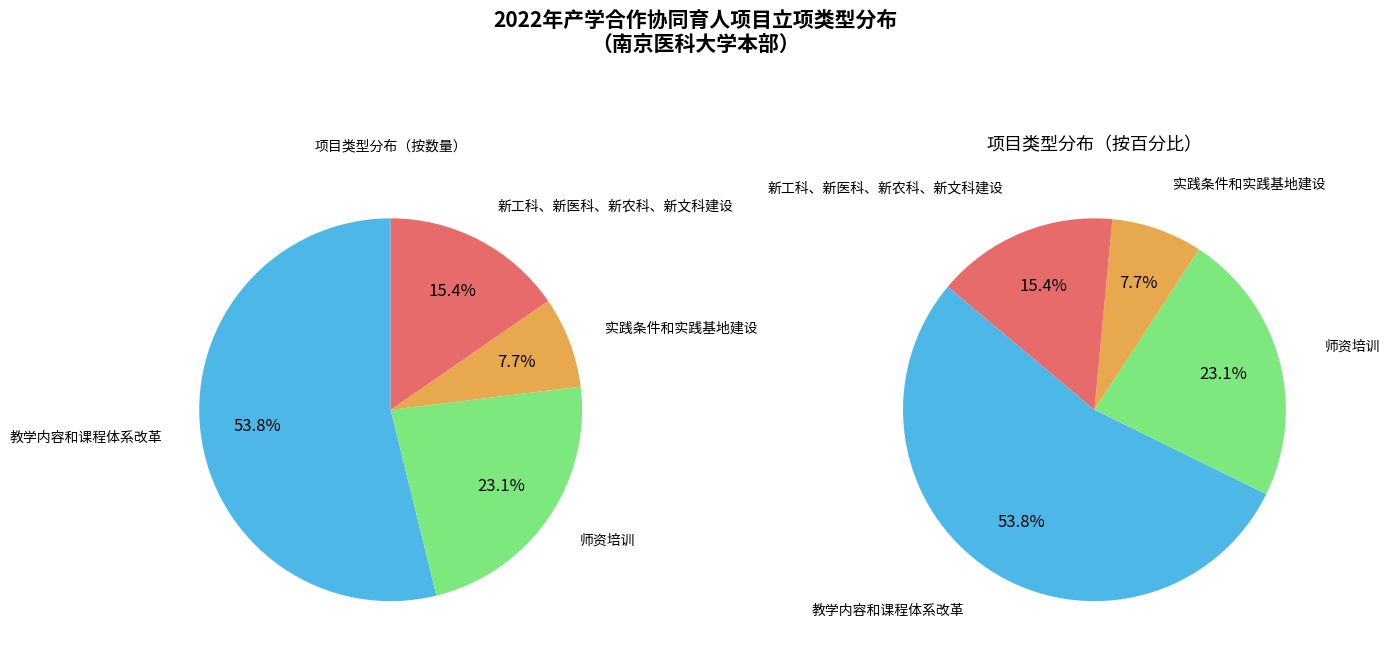

What is the smallest slice in the pie chart?

实践条件和实践基地建设